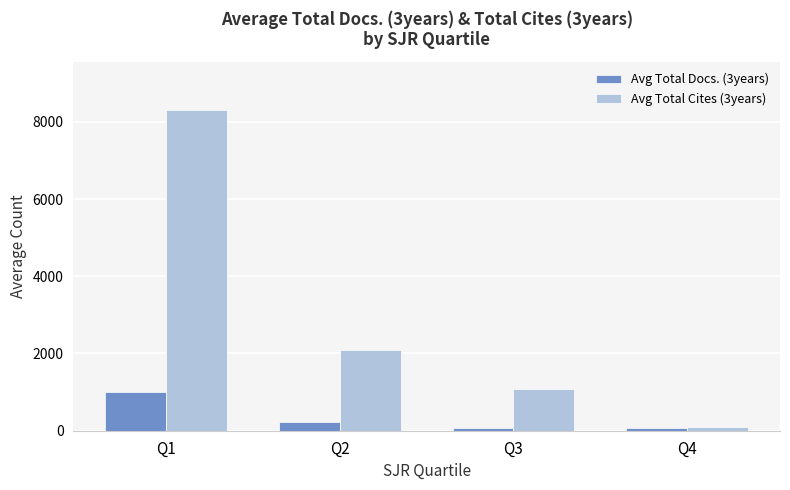

Which series has the widest spread of values?

Avg Total Cites (3years)